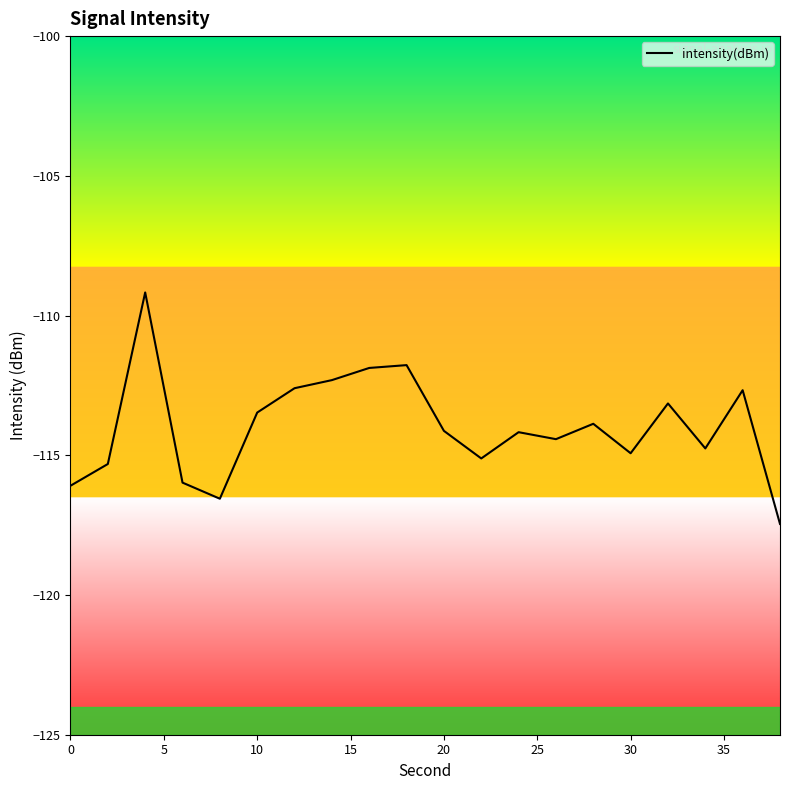

How many lines are shown in the chart?

1